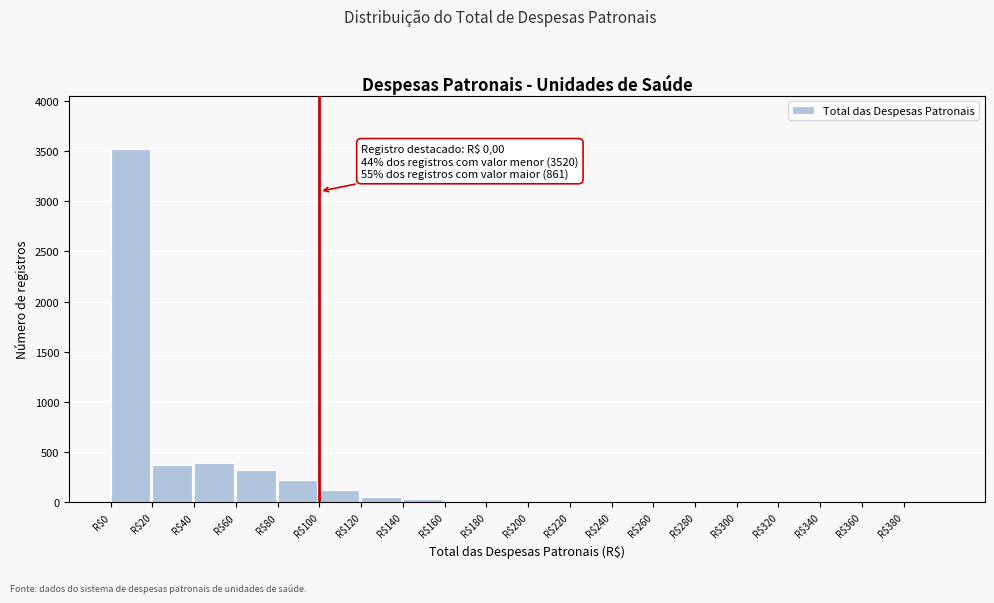

The value at R$340 is 0. True or false?

True